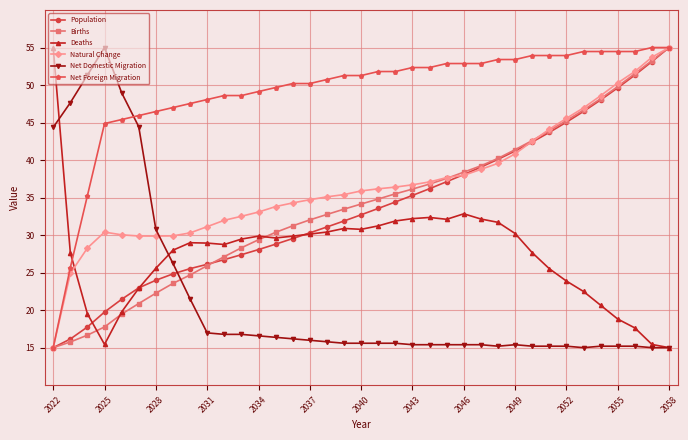

What is the maximum value for Natural Change?

55.0